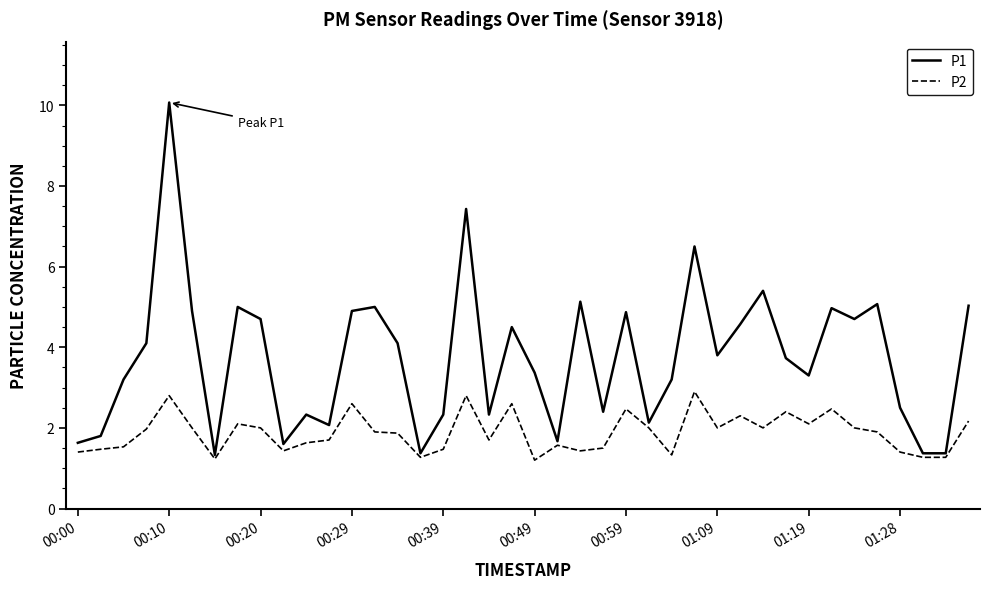

List the series in order of their peak value, highest first.

P1, P2